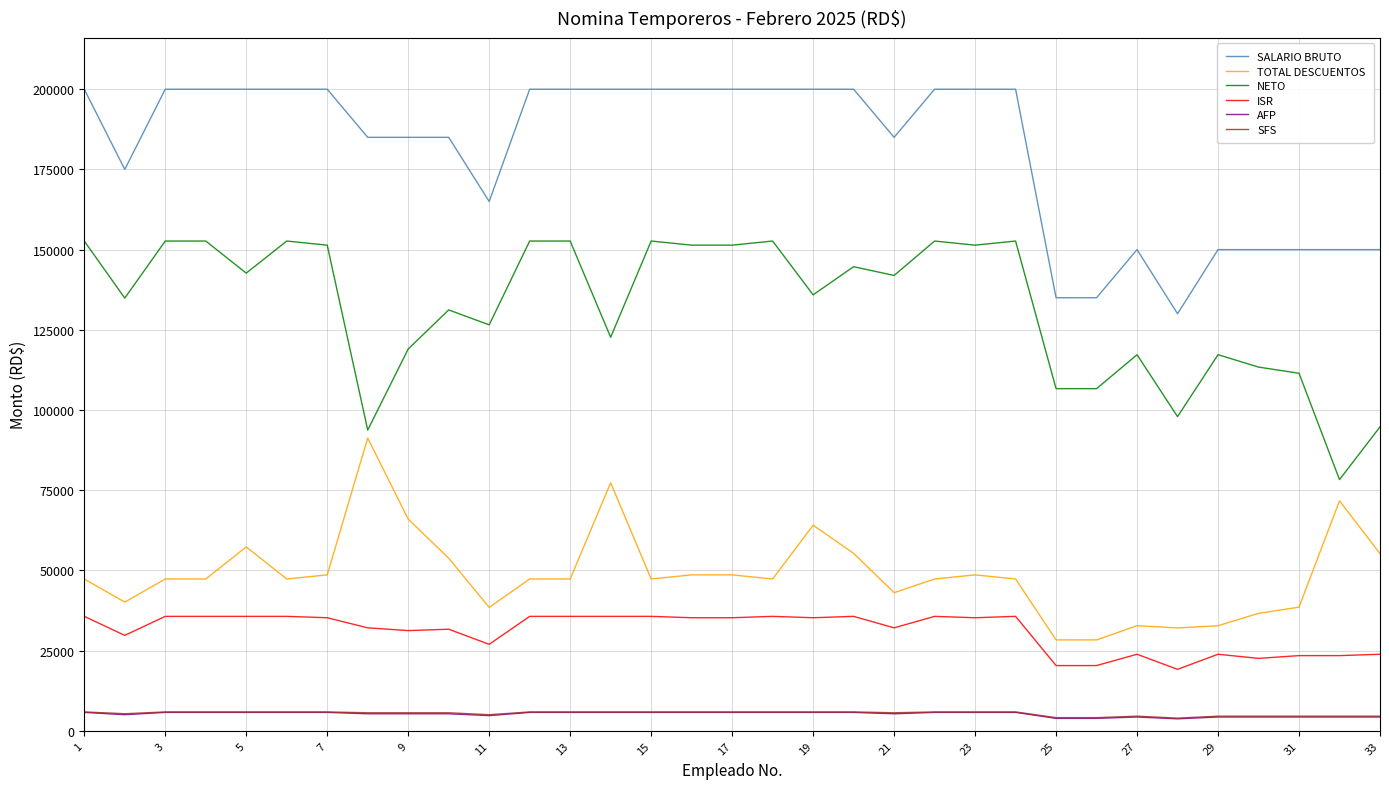

True or false: SFS and TOTAL DESCUENTOS intersect in this chart.

False